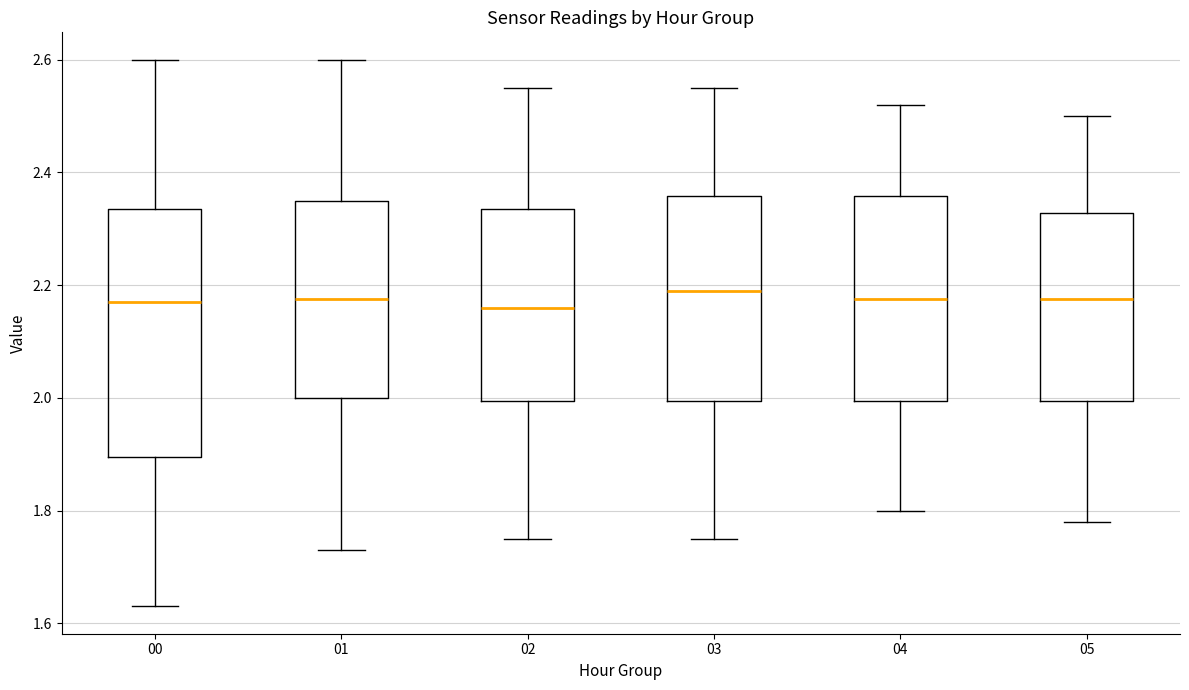

Comparing the boxes themselves (not the whiskers), which one is the tallest?

00